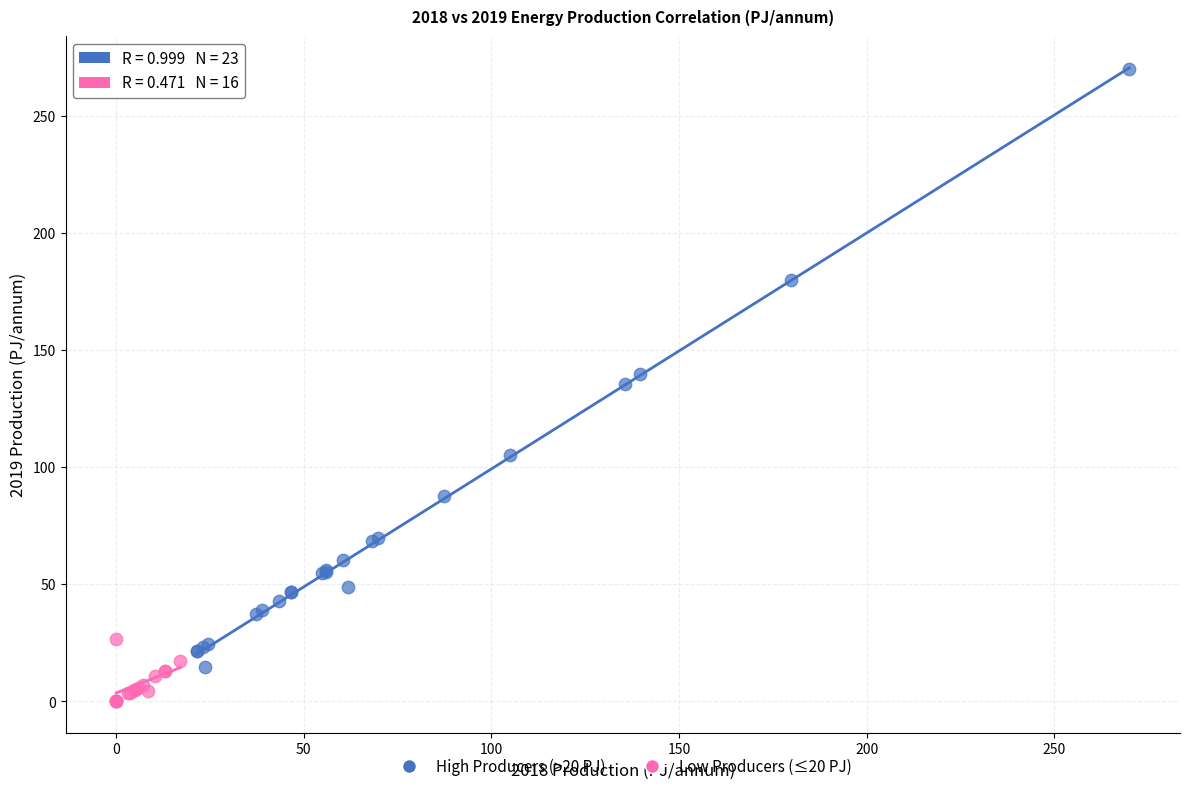

Which series contains the highest Y value?

High Producers (>20 PJ)